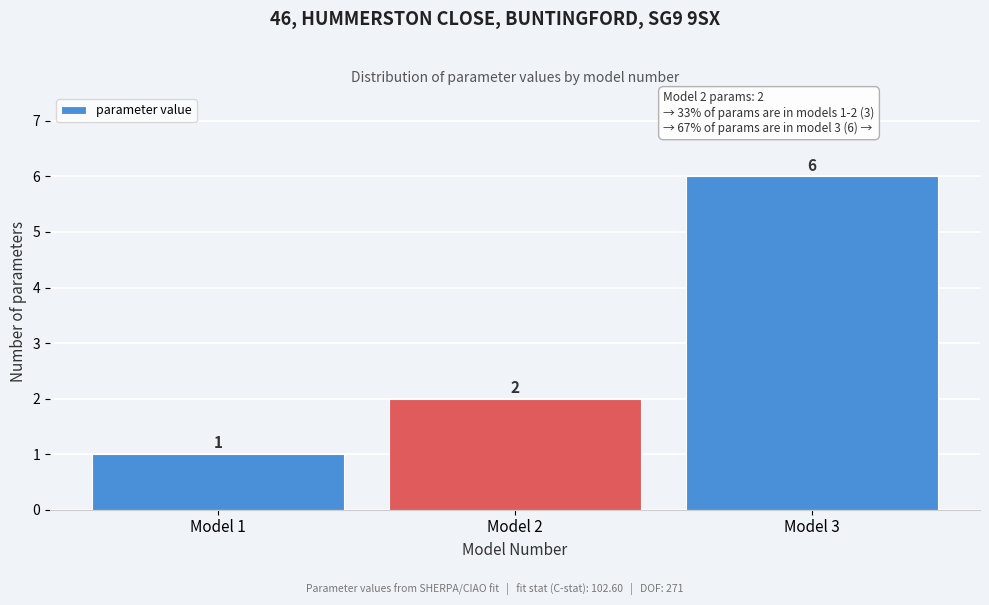

Reading left to right, transcribe this chart: for each bar, give the range it covers on the x-axis and its height.

0.5 to 1.5: 1
1.5 to 2.5: 2
2.5 to 3.5: 6